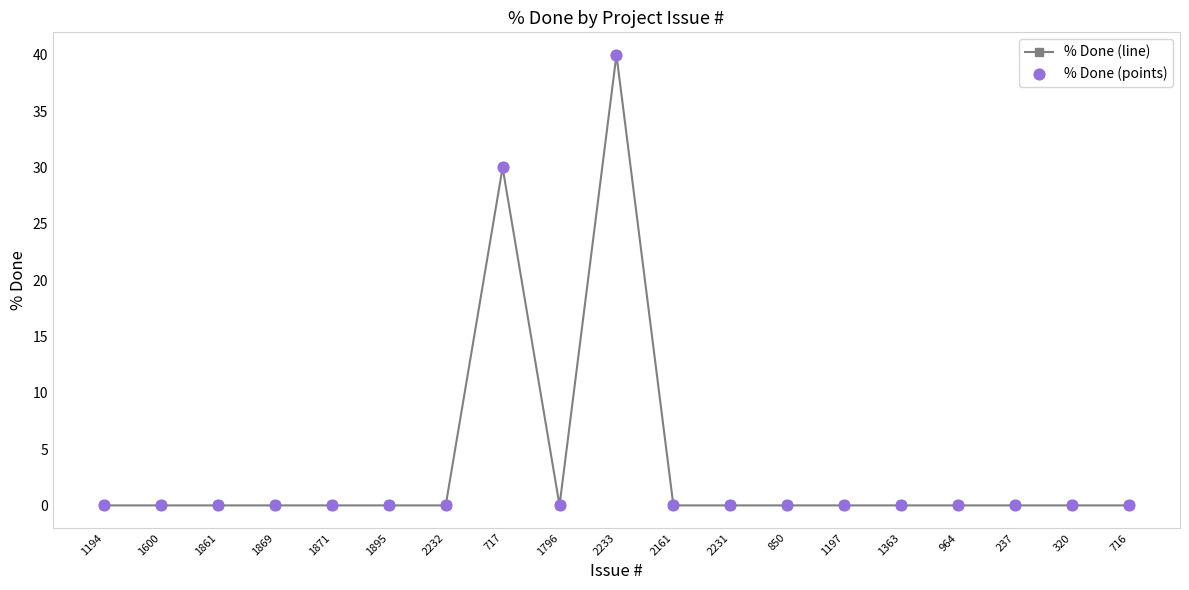

The chart shows a value of -25 at 237. True or false?

False